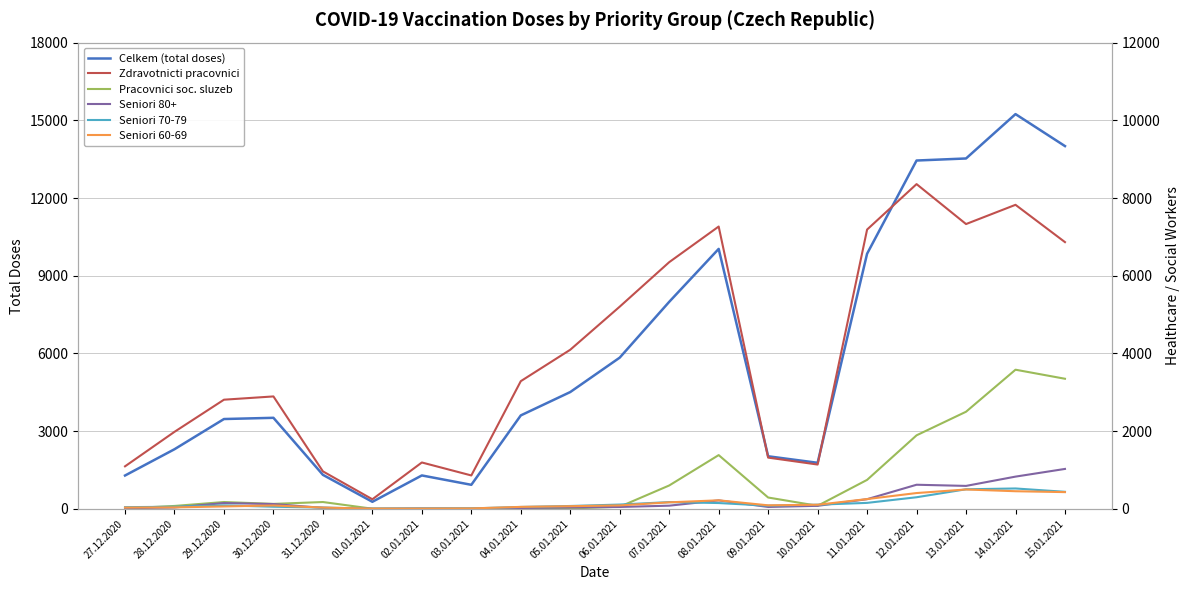

How many times do Pracovnici soc. sluzeb and Seniori 80+ cross each other?

3